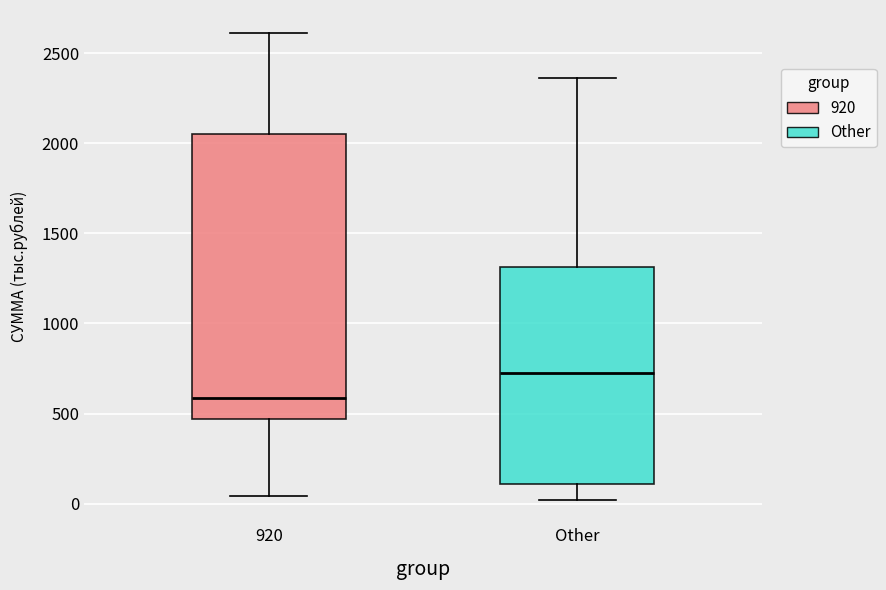

Reading left to right, transcribe this box plot: for each box, give where its median line is, the range the box spans, and where its two whiskers end, as read against the y-axis. The values are not printed on the chart, so give them approximately, as read against the axis.

920: median 600, box 450 to 2050, whiskers 50 to 2600
Other: median 750, box 100 to 1300, whiskers 0 to 2350